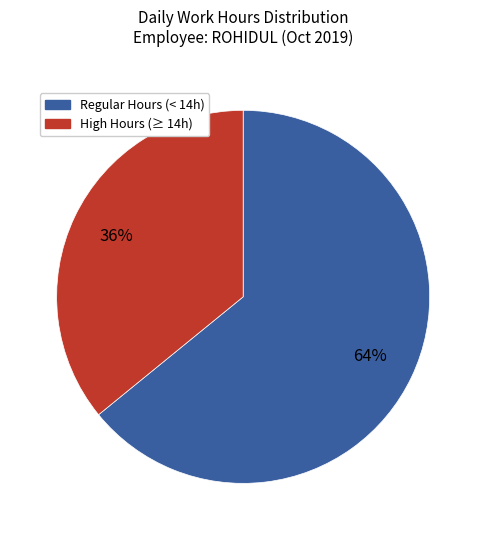

Is there any slice that represents more than half of the pie?

Yes